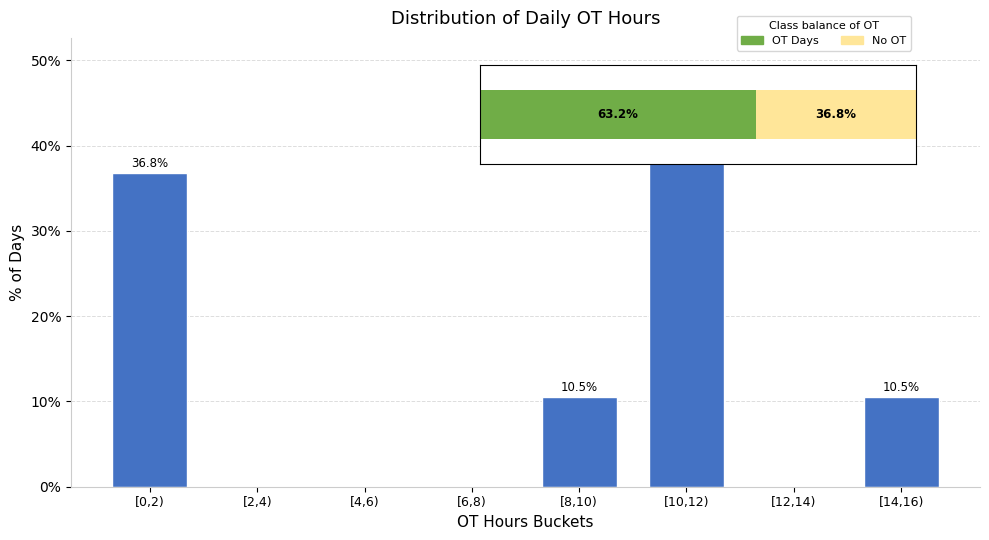

Reading left to right, what are all the values shown in this chart?

[0,2)=36.8	[2,4)=0.0	[4,6)=0.0	[6,8)=0.0	[8,10)=10.5	[10,12)=42.1	[12,14)=0.0	[14,16)=10.5